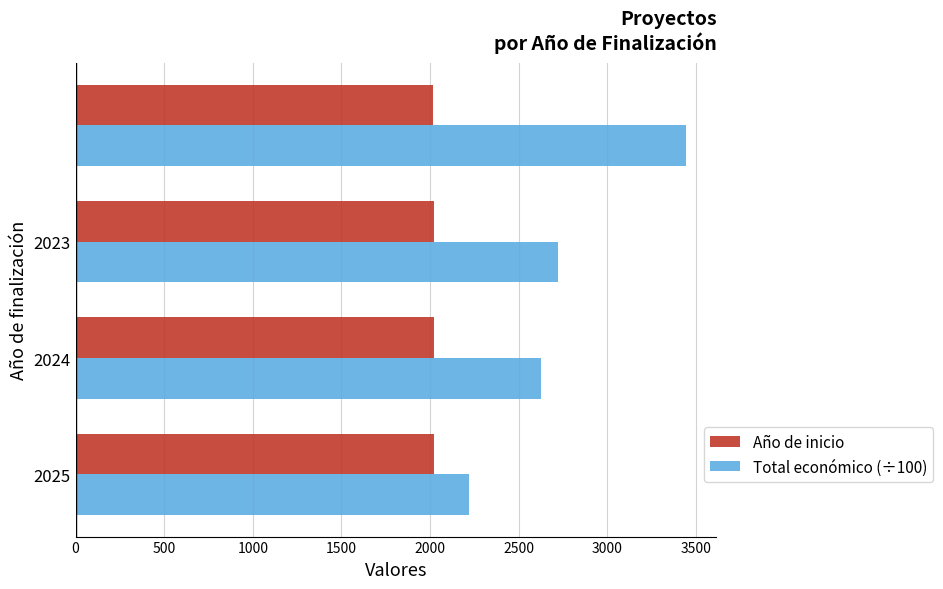

What is the maximum value for Año de inicio?

2023.0